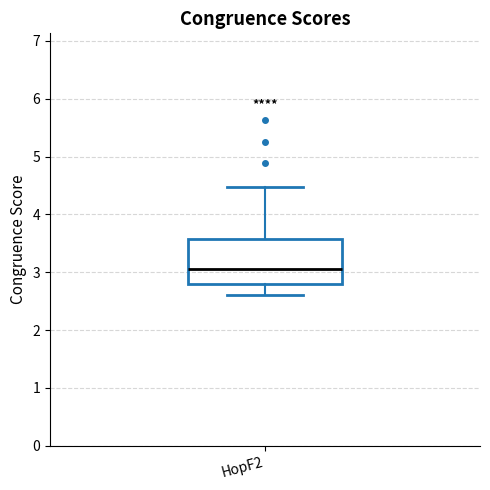

Transcribe this box plot: give where the median line is, the range the box spans, and where the two whiskers end, as read against the y-axis. The values are not printed on the chart, so give them approximately, as read against the axis.

median 3.1, box 2.8 to 3.6, whiskers 2.6 to 4.5